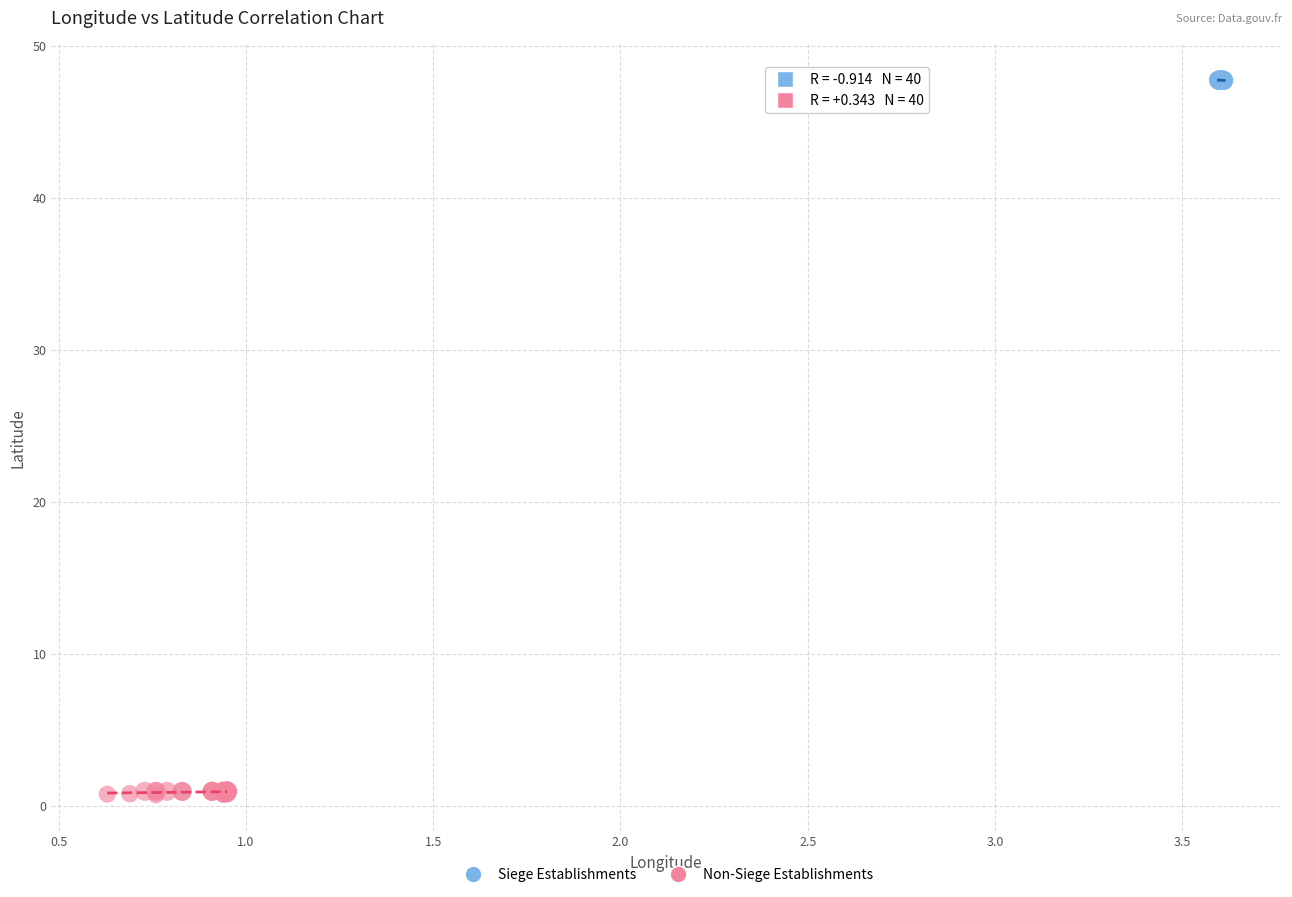

Which series has the largest Y range (max minus min)?

Non-Siege Establishments